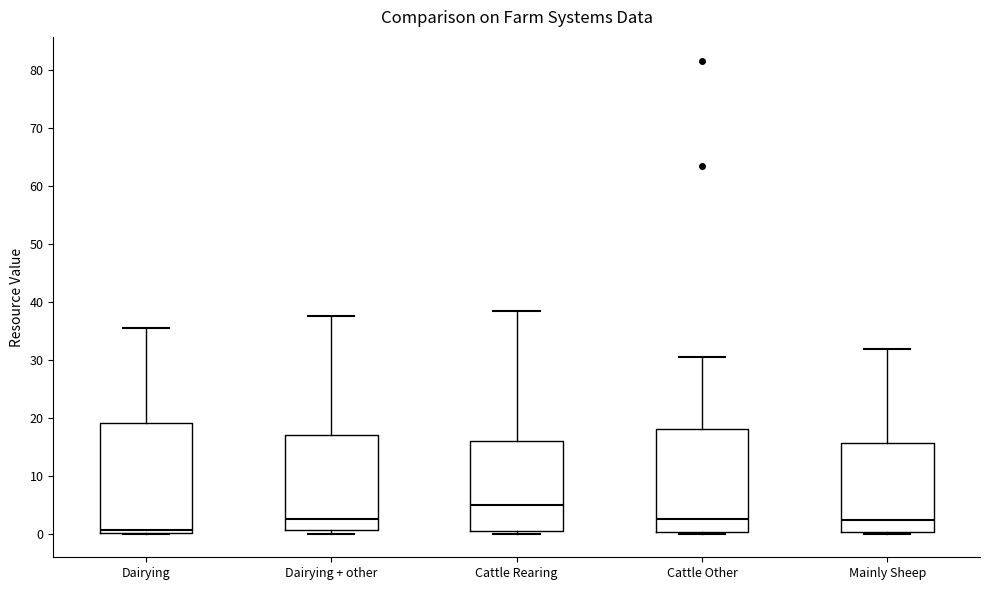

Reading left to right, transcribe this box plot: for each box, give where its median line is, the range the box spans, and where its two whiskers end, as read against the y-axis. The values are not printed on the chart, so give them approximately, as read against the axis.

Dairying: median 1, box 0 to 19, whiskers 0 to 35
Dairying + other: median 3, box 1 to 17, whiskers 0 to 38
Cattle Rearing: median 5, box 1 to 16, whiskers 0 to 38
Cattle Other: median 3, box 0 to 18, whiskers 0 to 31
Mainly Sheep: median 2, box 0 to 16, whiskers 0 to 32